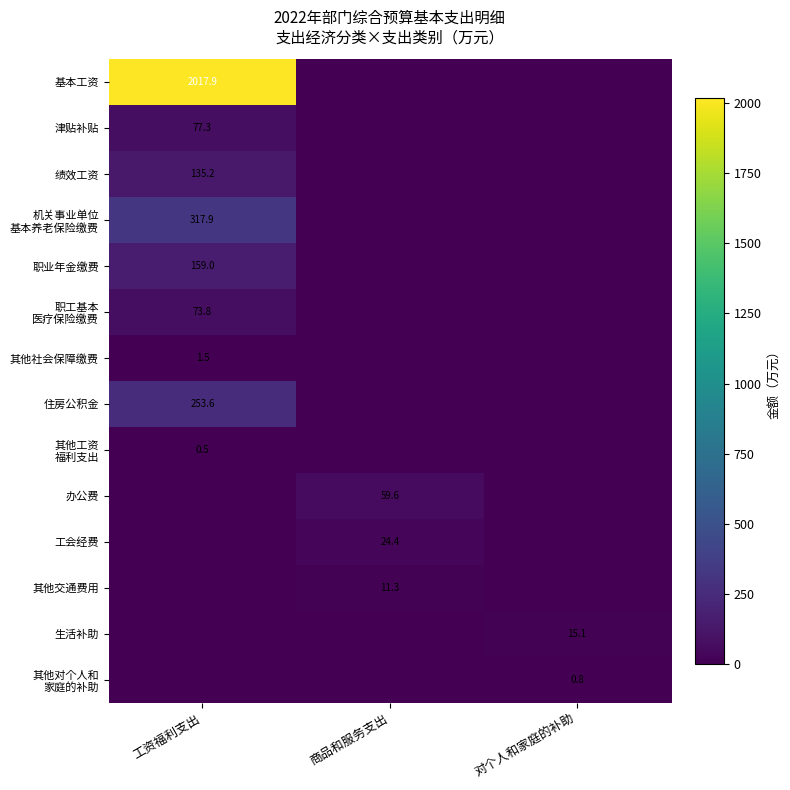

The 办公费 series shows 40.2 at 商品和服务支出. True or false?

False